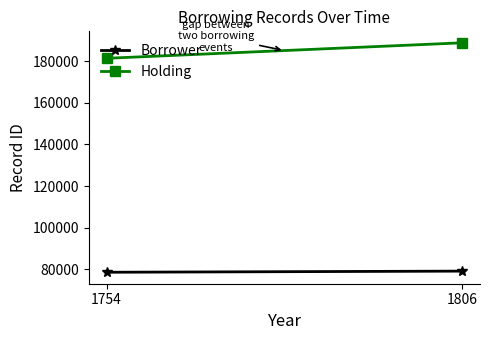

Is it true that Borrower equals 78507 at 1754?

True